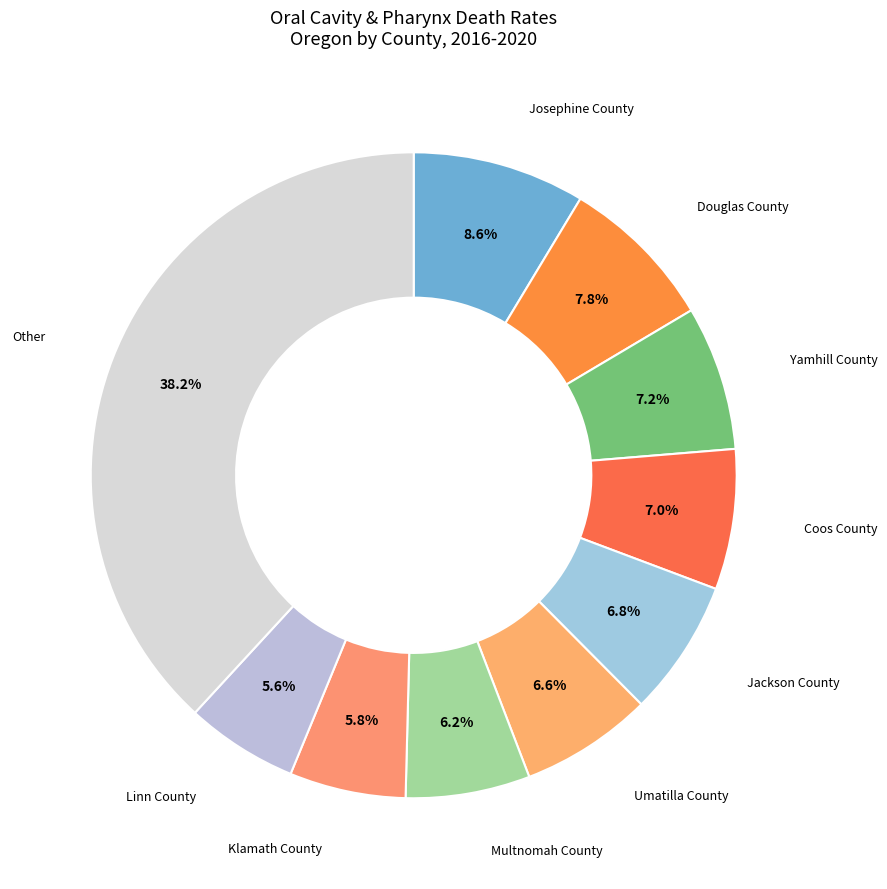

How many segments does this pie chart have?

10